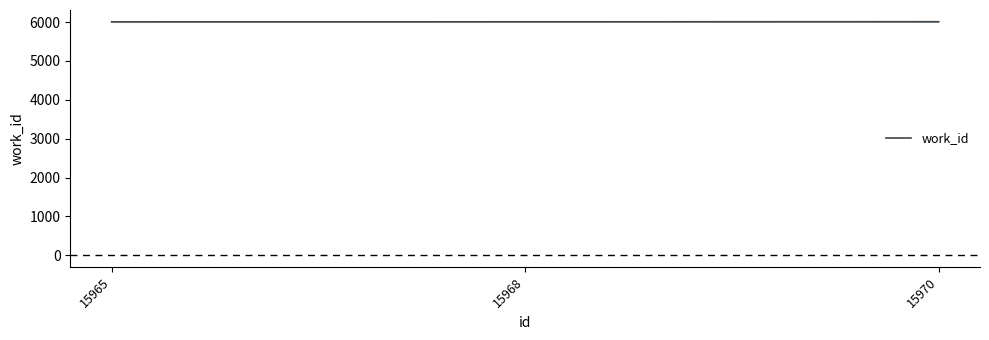

What is the approximate value at 15965?

6008